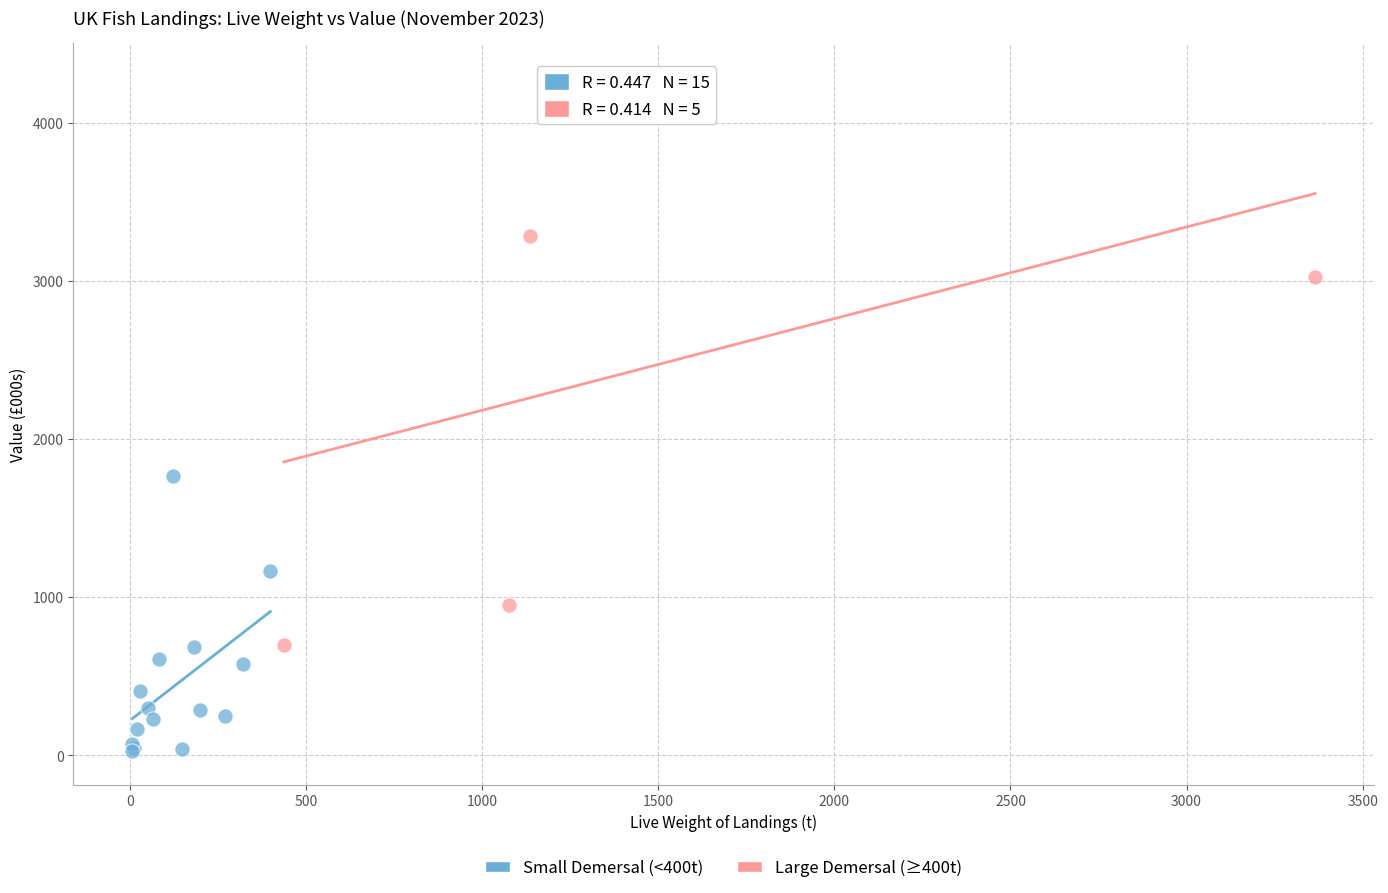

Which series reaches the minimum Y coordinate?

Small Demersal (<400t)